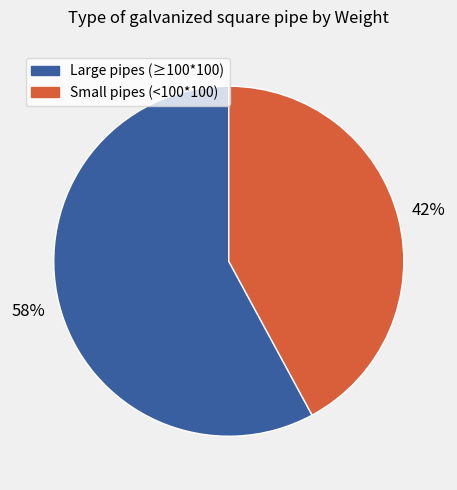

To the nearest percent, what is the average slice percentage?

50%